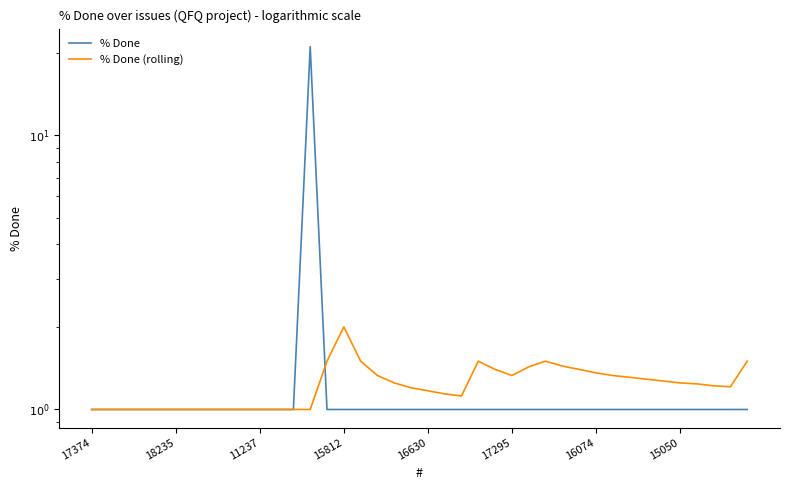

Is the value of % Done (rolling) at 36 greater than the value of % Done at 11?

Yes